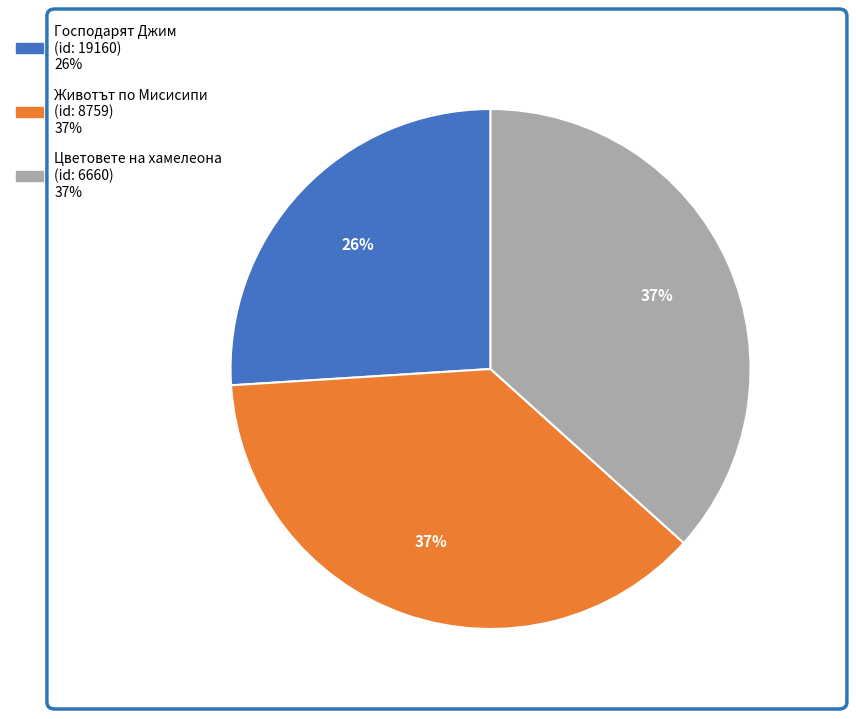

What is the ratio of the value at Господарят Джим (id: 19160) to the value at Животът по Мисисипи (id: 8759)?

0.7